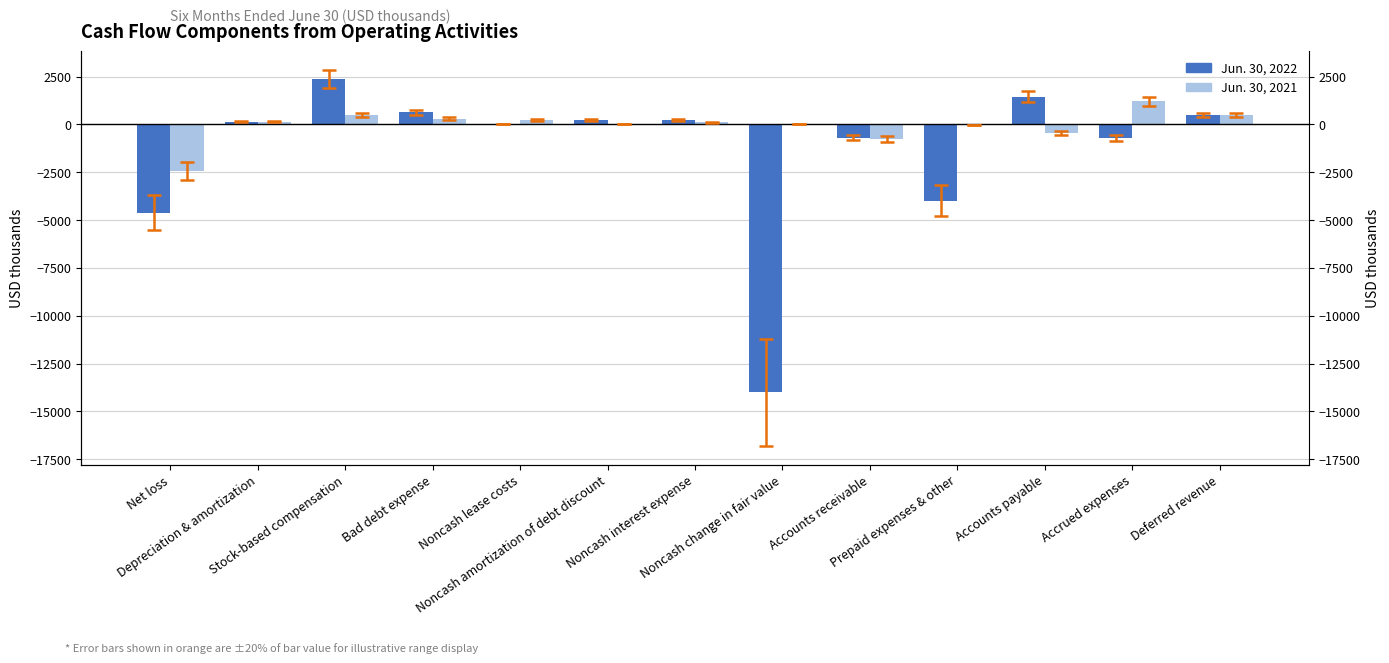

What is the sum of all Jun. 30, 2022 values?

-18393